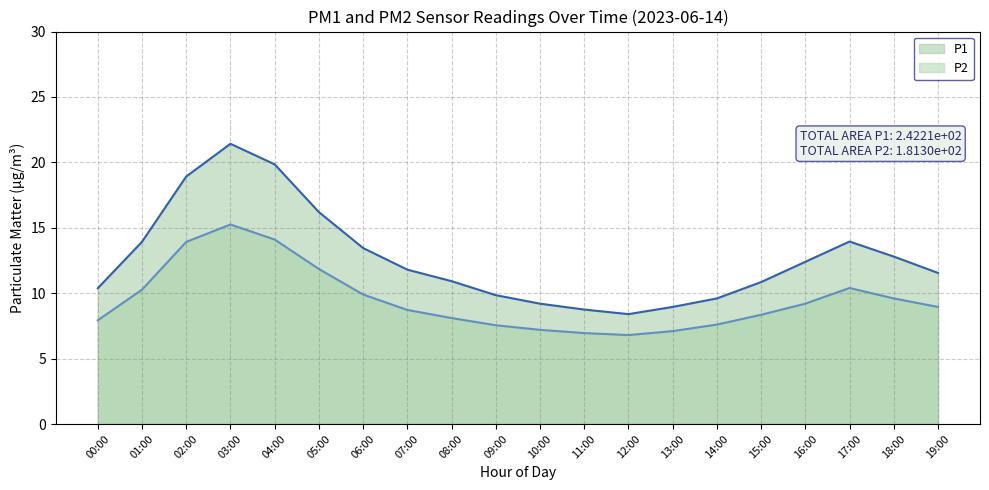

In P1, how many points are higher than both neighbors (excluding endpoints)?

2